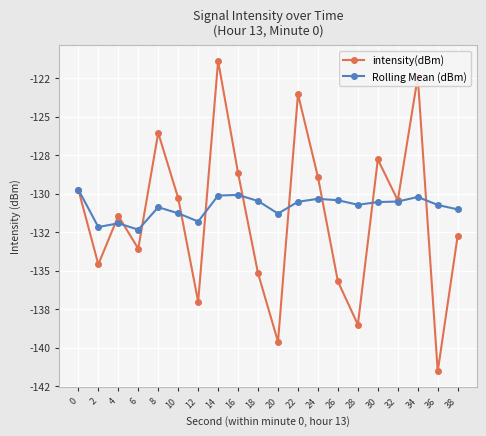

Which series ends up on top after the final intersection of intensity(dBm) and Rolling Mean (dBm)?

Rolling Mean (dBm)